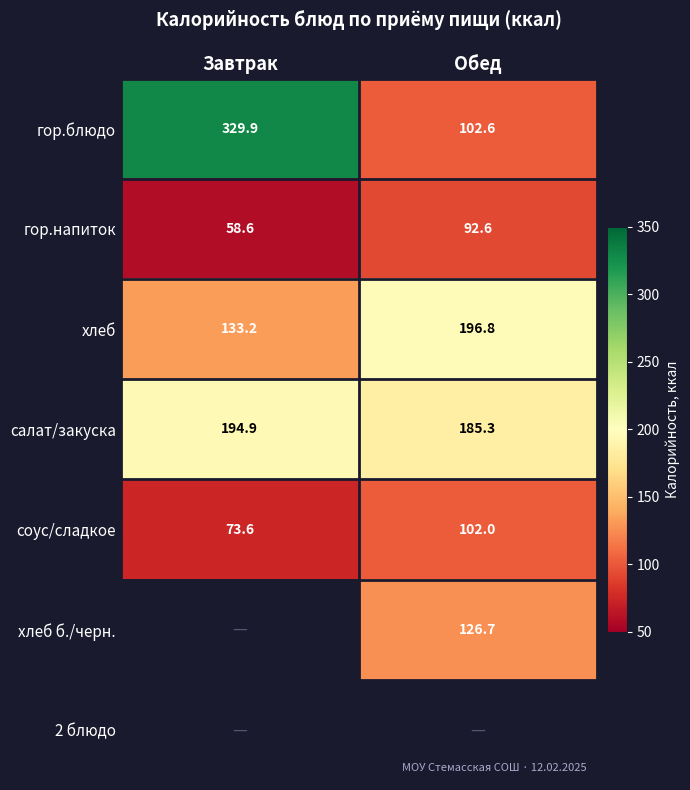

What is the sum of the салат/закуска values at Обед and Завтрак?

380.2